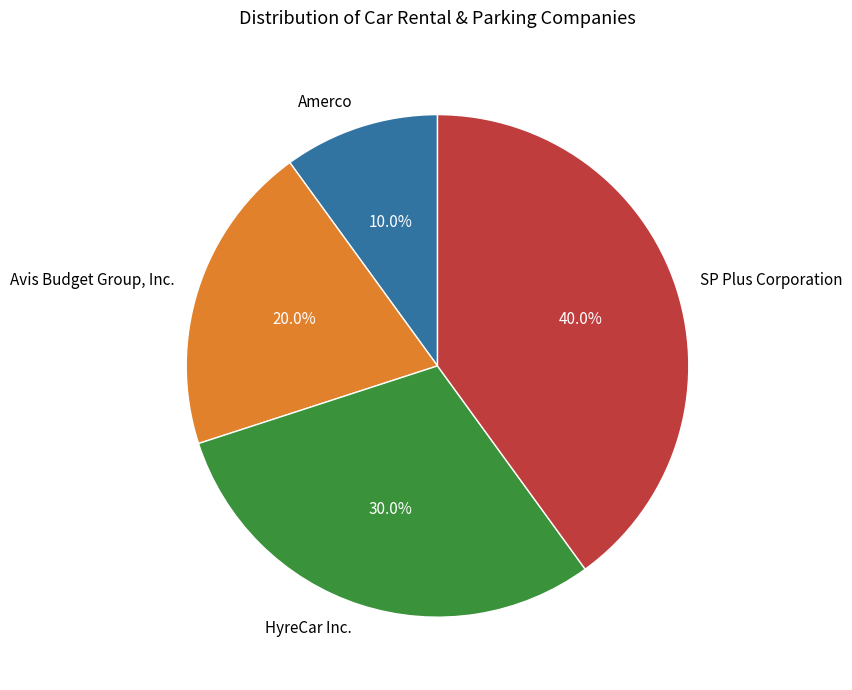

Count the number of slices in the pie.

4